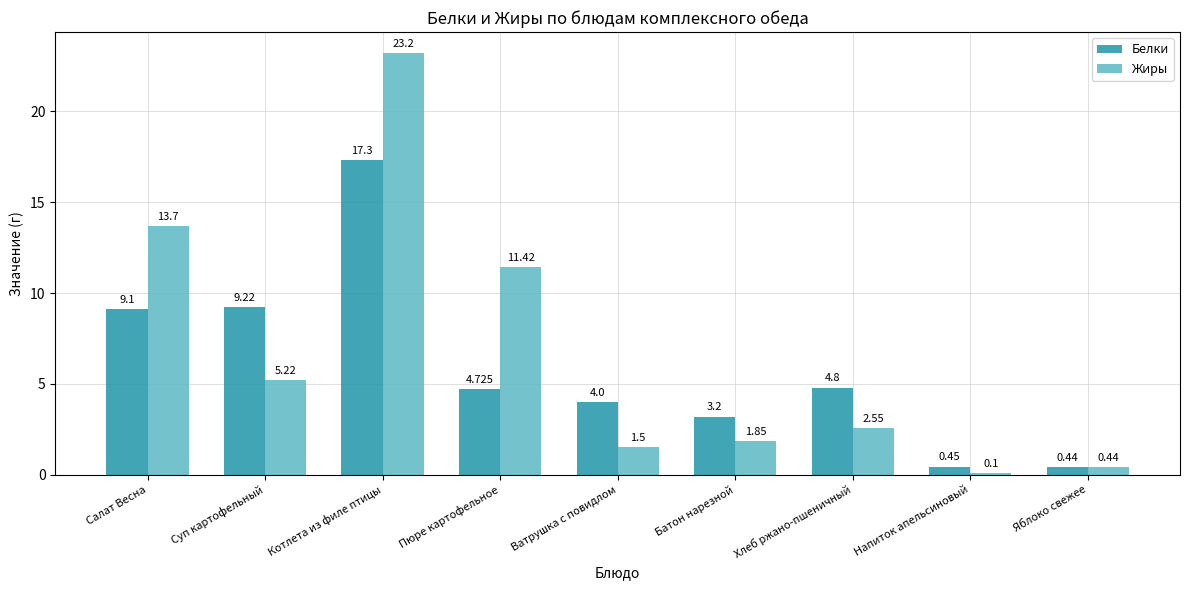

Count the number of data series in this chart.

2